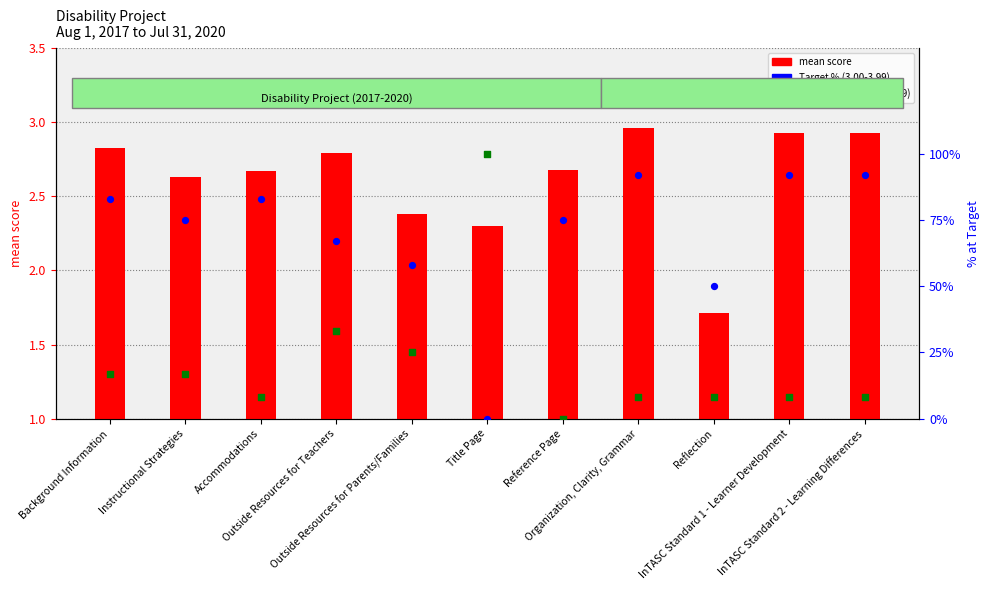

What are all the series names shown in the legend?

mean score, Target %, Acceptable %